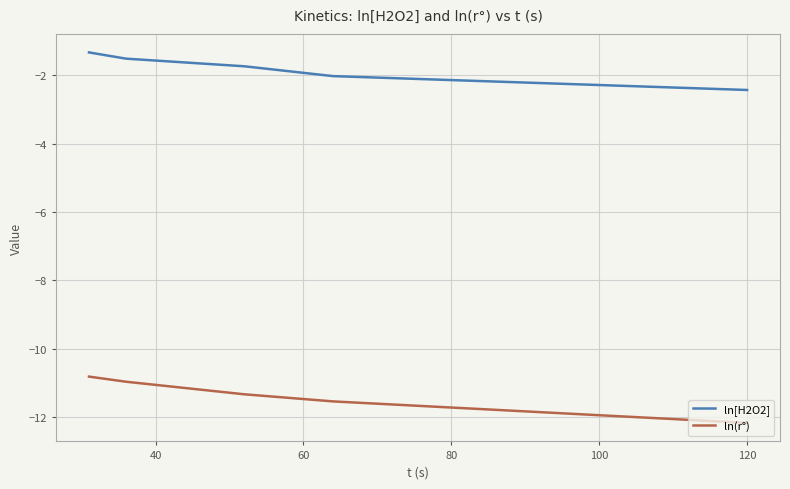

True or false: ln[H2O2] has more than 2 points higher than both neighbors.

False